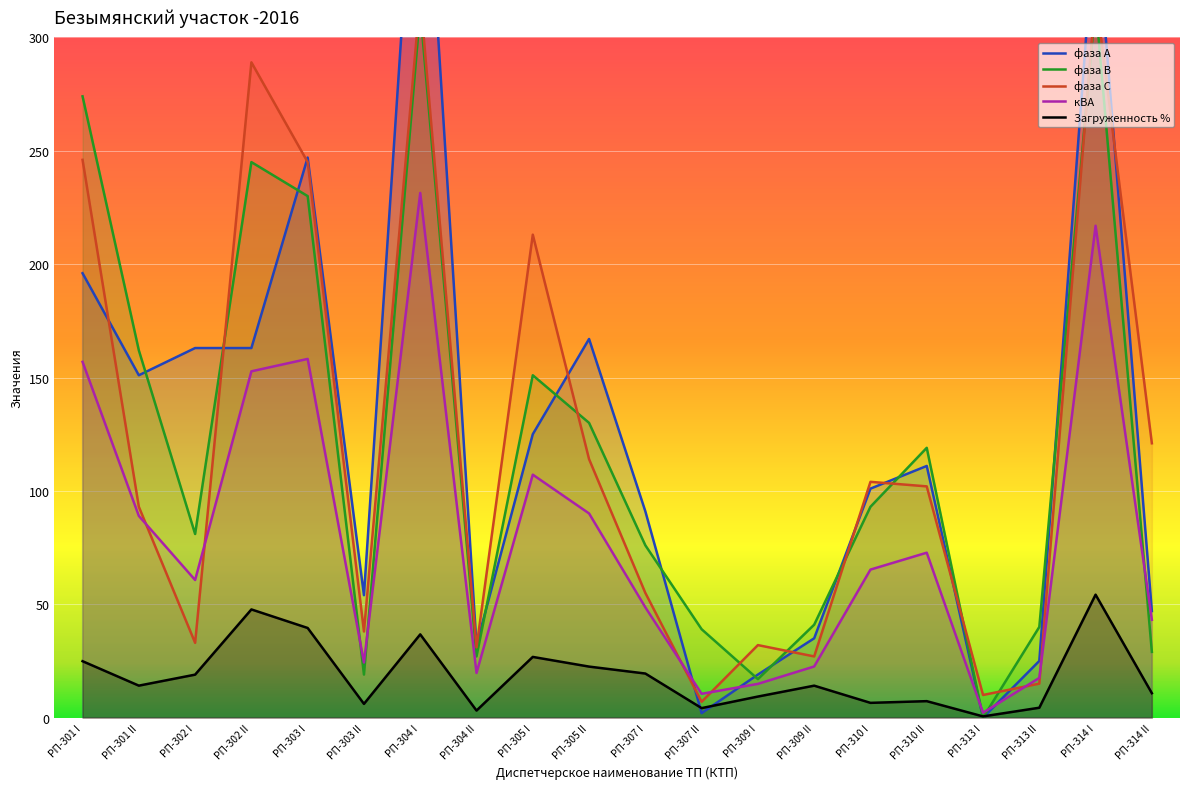

Which series changed the most between РП-301 II and РП-314 I?

фаза С